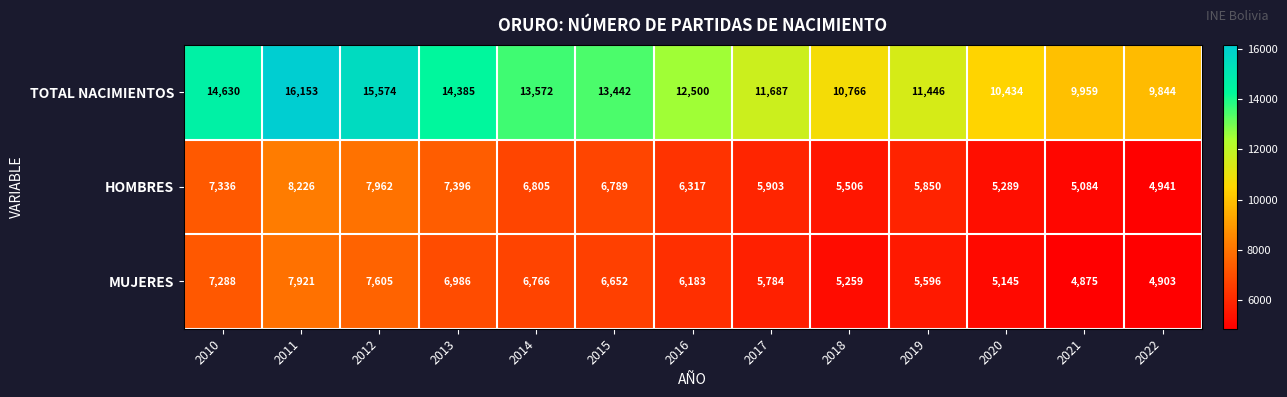

What is the sum of all TOTAL NACIMIENTOS values?

164392